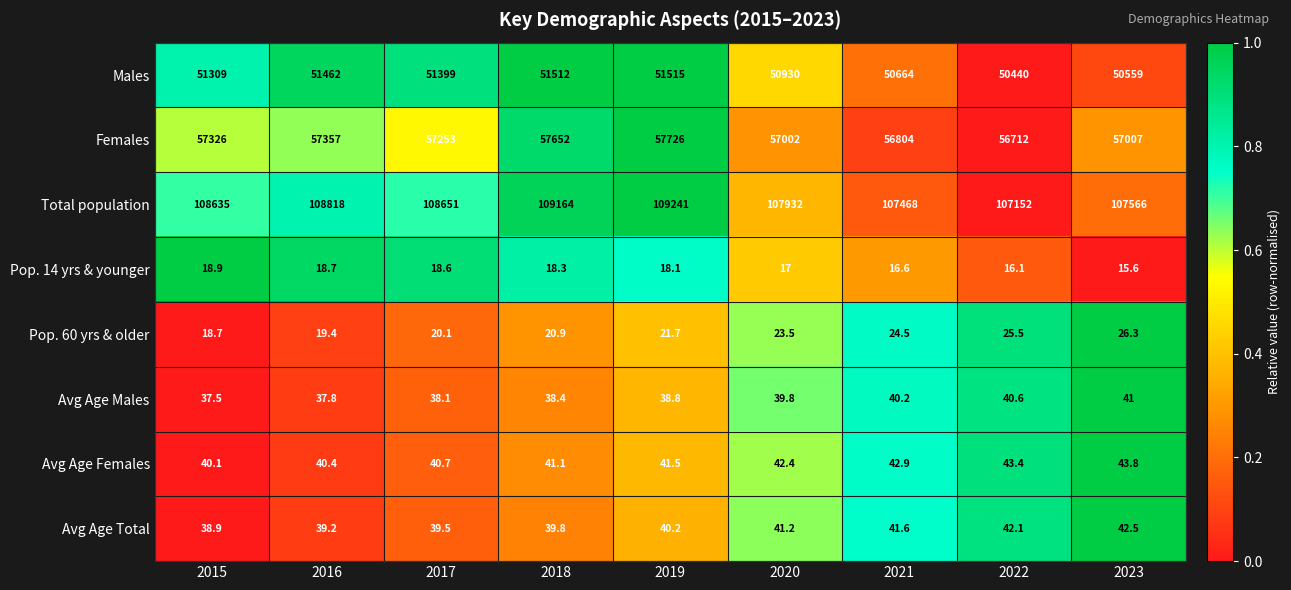

What is the sum of the Males values at 2023 and 2017?

101958.0